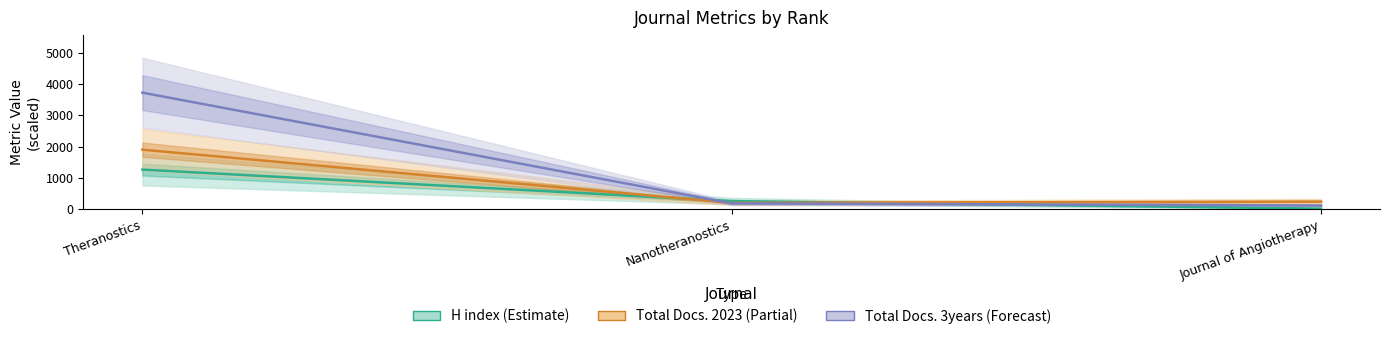

Reading right to left, list all the values displayed in this chart.

H index (Estimate): Journal of Angiotherapy=16	Nanotheranostics=256	Theranostics=1264
Total Docs. 2023 (Partial): Journal of Angiotherapy=240	Nanotheranostics=198	Theranostics=1902
Total Docs. 3years (Forecast): Journal of Angiotherapy=114	Nanotheranostics=184	Theranostics=3728